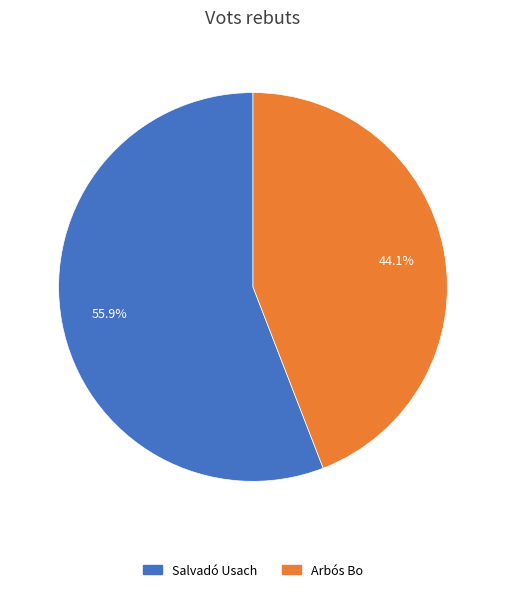

Does any single category account for the majority?

Yes